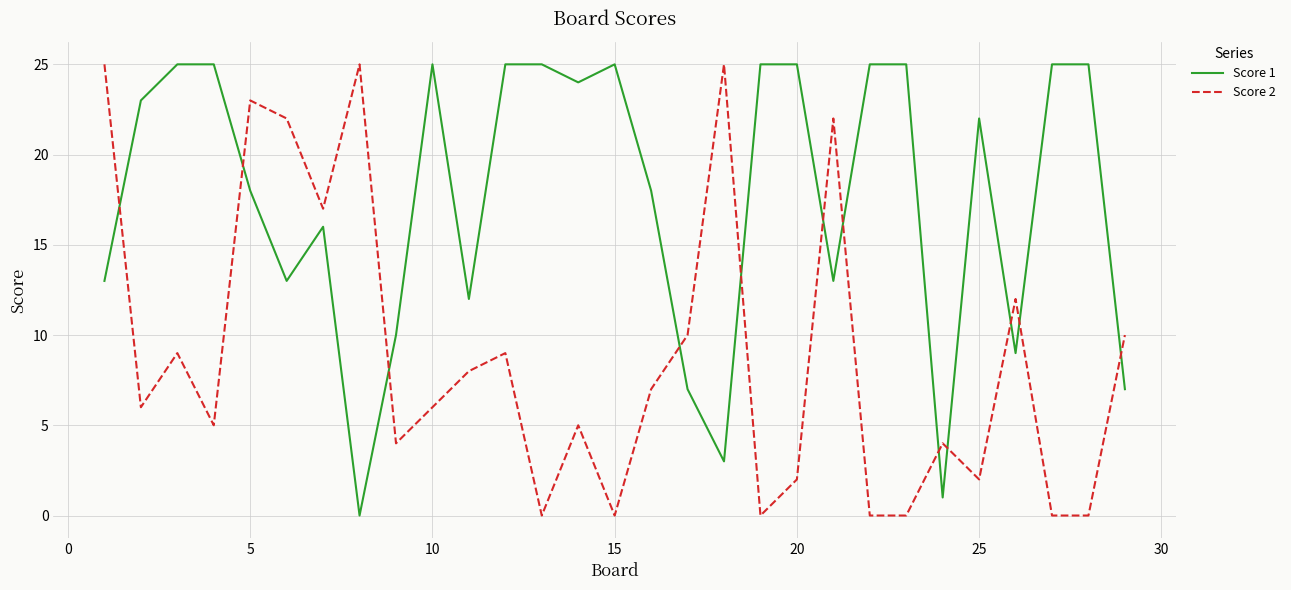

How many lines are shown in the chart?

2